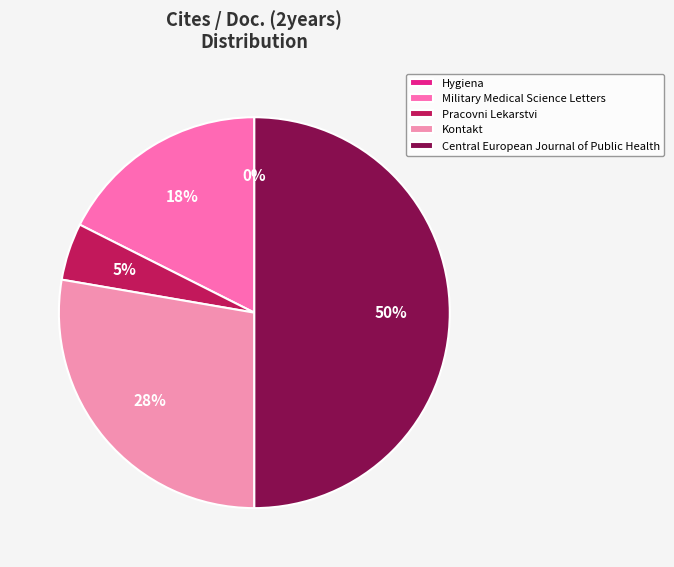

True or false: Kontakt accounts for 28% of the total.

True